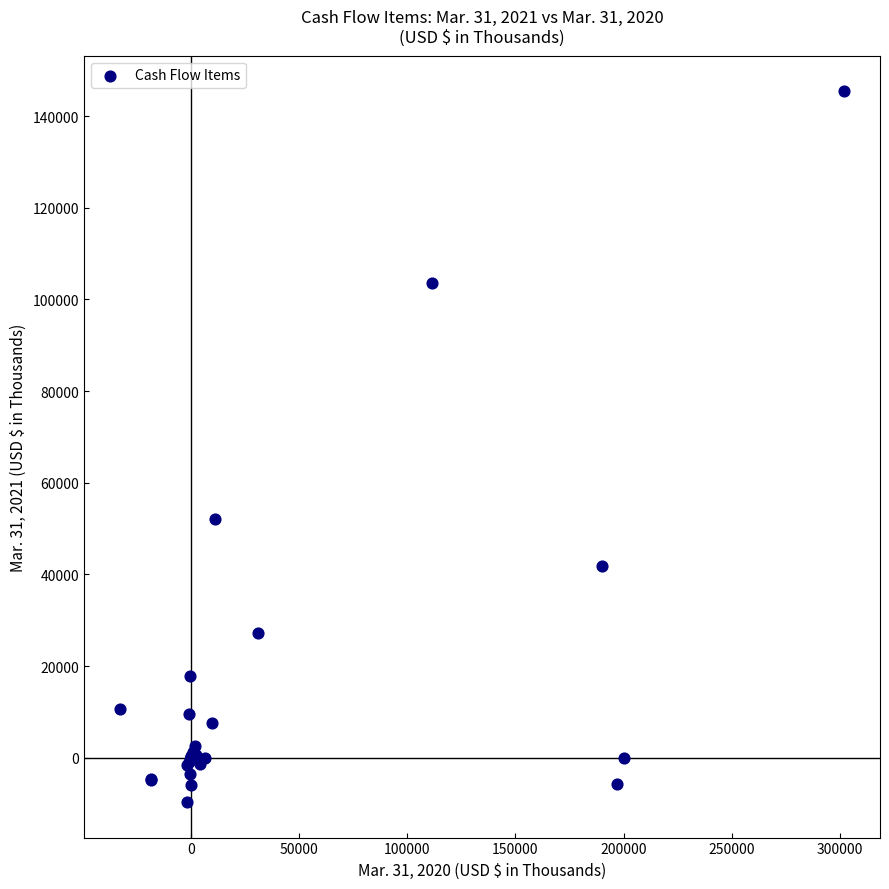

What Y value in the scatter plot is closest to 67891?

52194